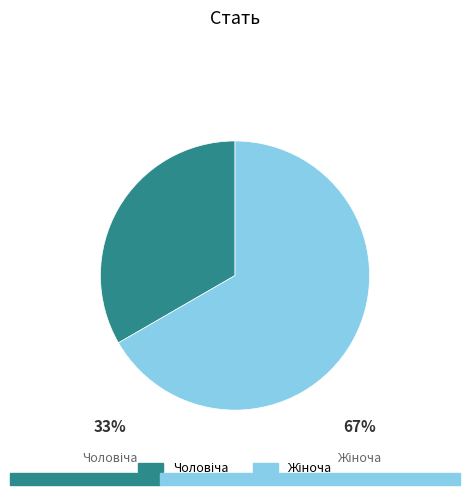

Is there a majority slice in this chart?

Yes